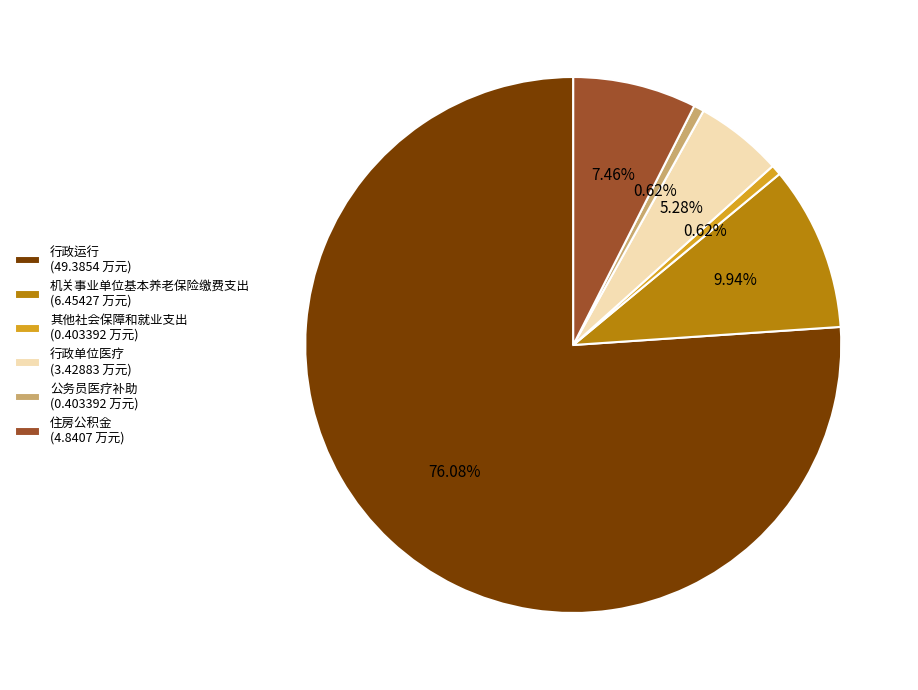

What is the ratio of the value at 行政单位医疗 (3.42883 万元) to the value at 住房公积金 (4.8407 万元)?

0.7